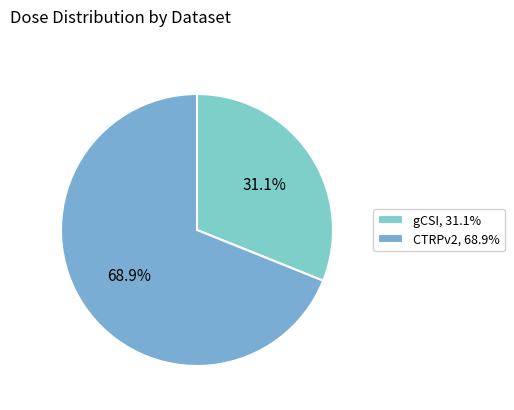

To the nearest percent, what is the difference between the largest and smallest slice percentages?

38%